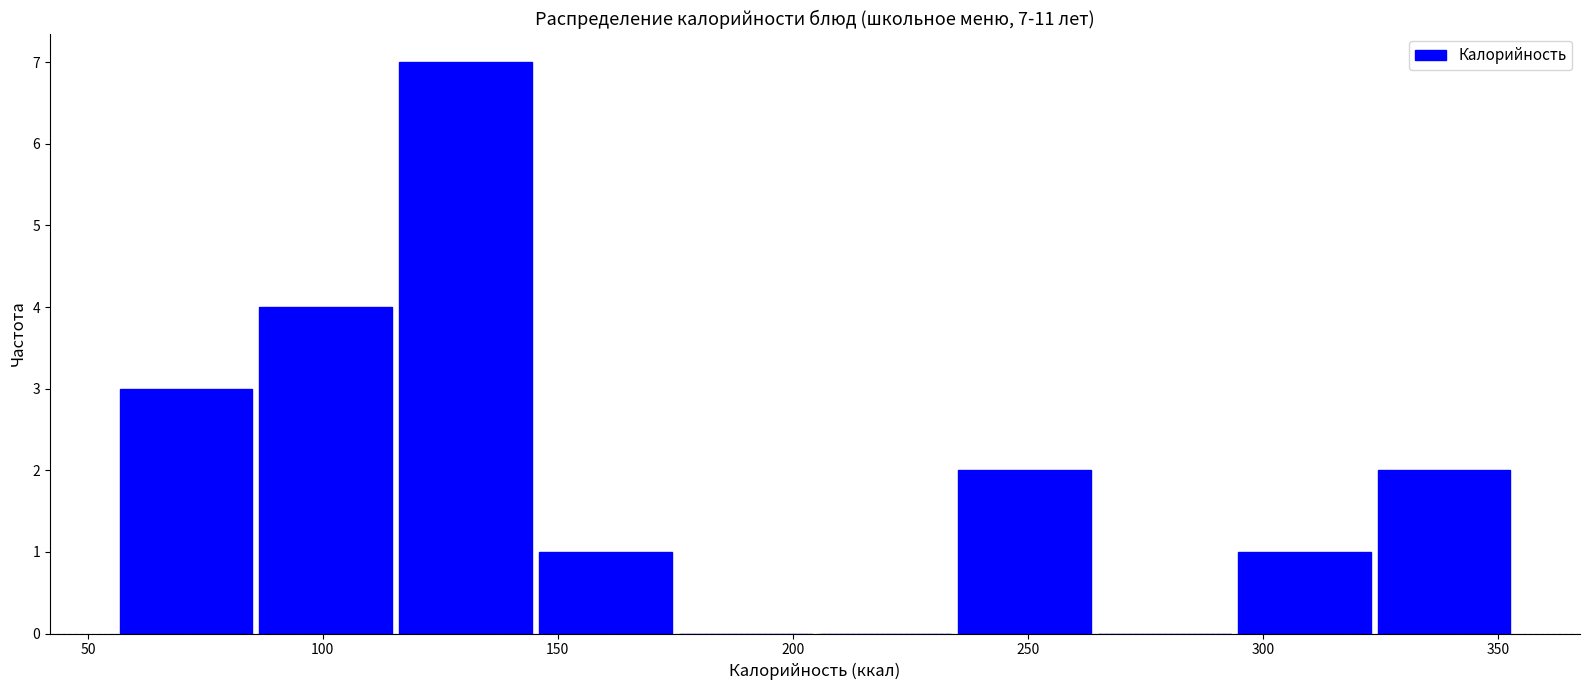

Which range on the x-axis has the tallest bar?

115 to 145